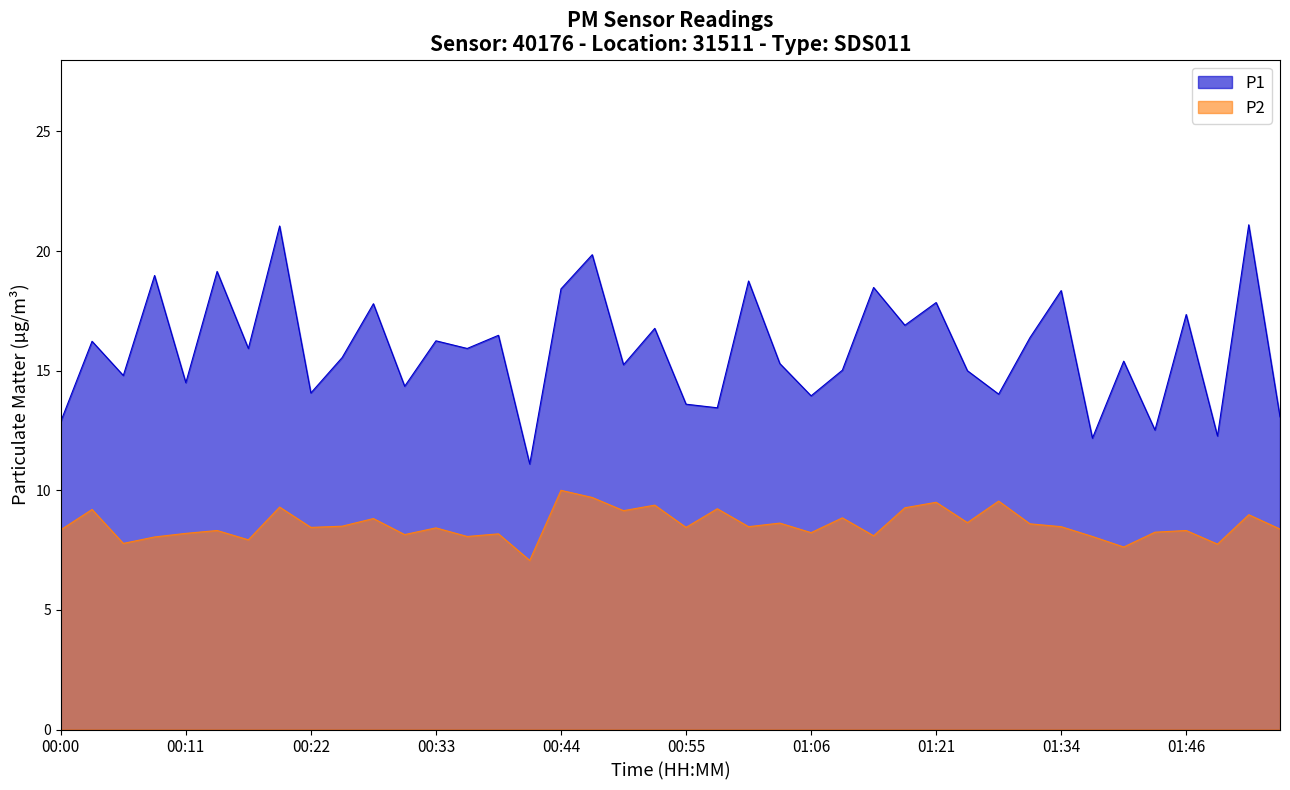

Reading left to right, extract all data points from this chart.

P1: 00:00=12.9	00:03=16.2	00:06=14.8	00:09=19.0	00:11=14.5	00:14=19.1	00:17=15.9	00:20=21.1	00:22=14.1	00:25=15.6	00:28=17.8	00:31=14.3	00:33=16.2	00:36=15.9	00:39=16.5	00:42=11.1	00:44=18.4	00:47=19.9	00:50=15.2	00:53=16.8	00:55=13.6	00:58=13.4	01:01=18.8	01:04=15.3	01:06=13.9	01:09=15.0	01:15=18.5	01:18=16.9	01:21=17.9	01:26=15.0	01:29=14.0	01:32=16.4	01:34=18.4	01:37=12.2	01:40=15.4	01:43=12.5	01:46=17.4	01:49=12.3	01:51=21.1	01:54=13.1
P2: 00:00=8.3	00:03=9.2	00:06=7.8	00:09=8.1	00:11=8.2	00:14=8.3	00:17=7.9	00:20=9.3	00:22=8.4	00:25=8.5	00:28=8.8	00:31=8.2	00:33=8.4	00:36=8.1	00:39=8.2	00:42=7.1	00:44=10.0	00:47=9.7	00:50=9.2	00:53=9.4	00:55=8.4	00:58=9.2	01:01=8.5	01:04=8.6	01:06=8.2	01:09=8.8	01:15=8.1	01:18=9.3	01:21=9.5	01:26=8.7	01:29=9.6	01:32=8.6	01:34=8.5	01:37=8.1	01:40=7.6	01:43=8.2	01:46=8.3	01:49=7.8	01:51=9.0	01:54=8.4